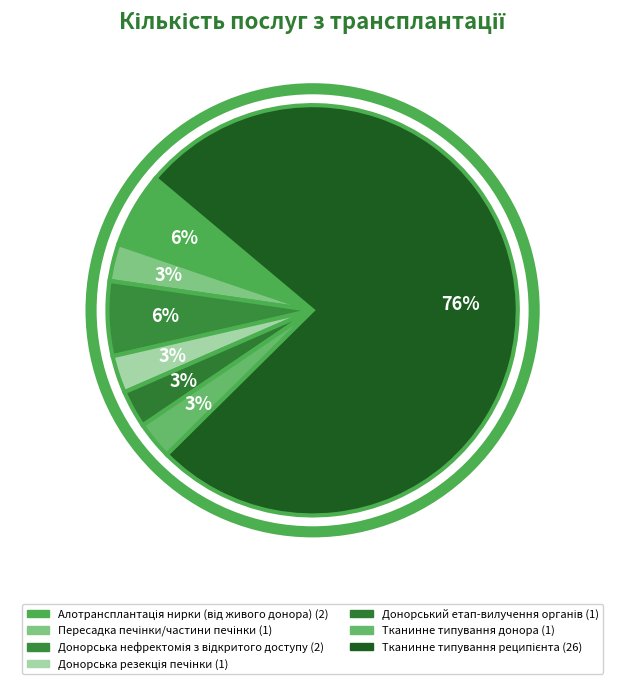

Count the number of slices in the pie.

7